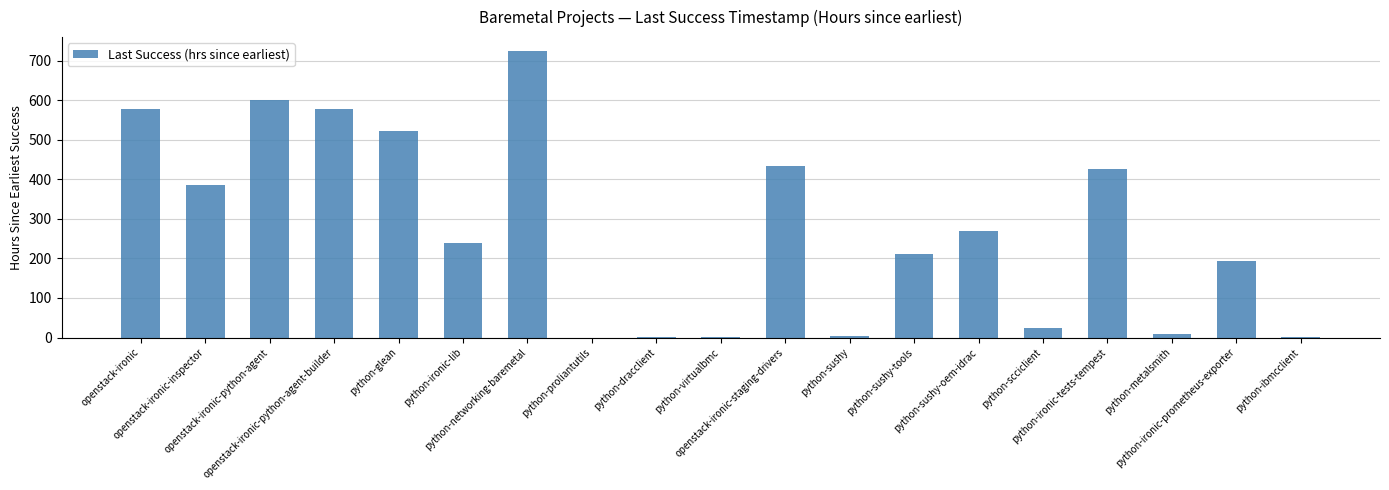

How many categories are shown in the chart?

19